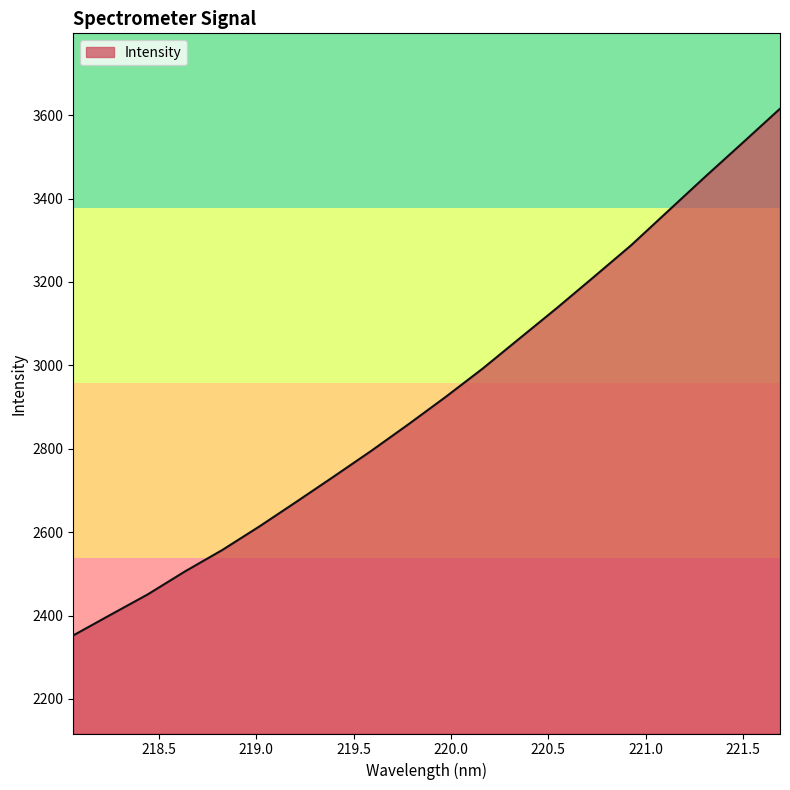

Reading left to right, transcribe all the data shown in this chart.

2352.4	2401.8	2450.7	2505.8	2557.0	2613.6	2673.1	2733.4	2794.5	2858.2	2923.8	2992.1	3065.0	3137.7	3212.7	3288.4	3370.9	3453.3	3534.1	3615.4